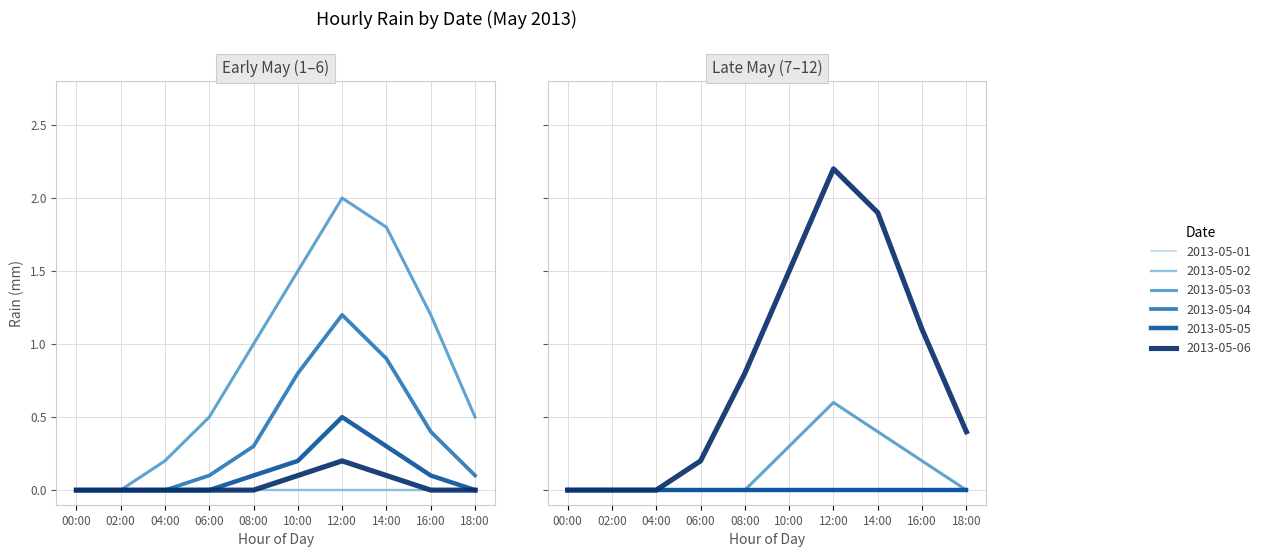

The value of 2013-05-06 at 06:00 is 0.0. True or false?

True